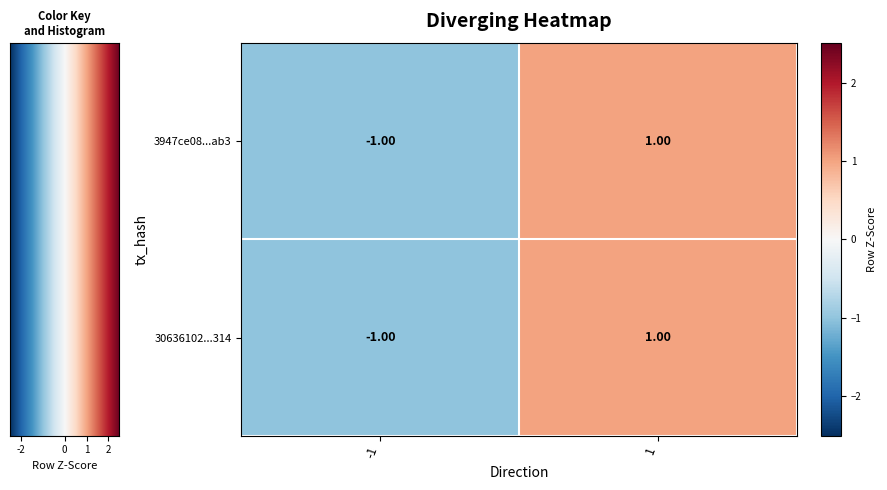

How many negative values does the 3947ce08...ab3 series have?

1